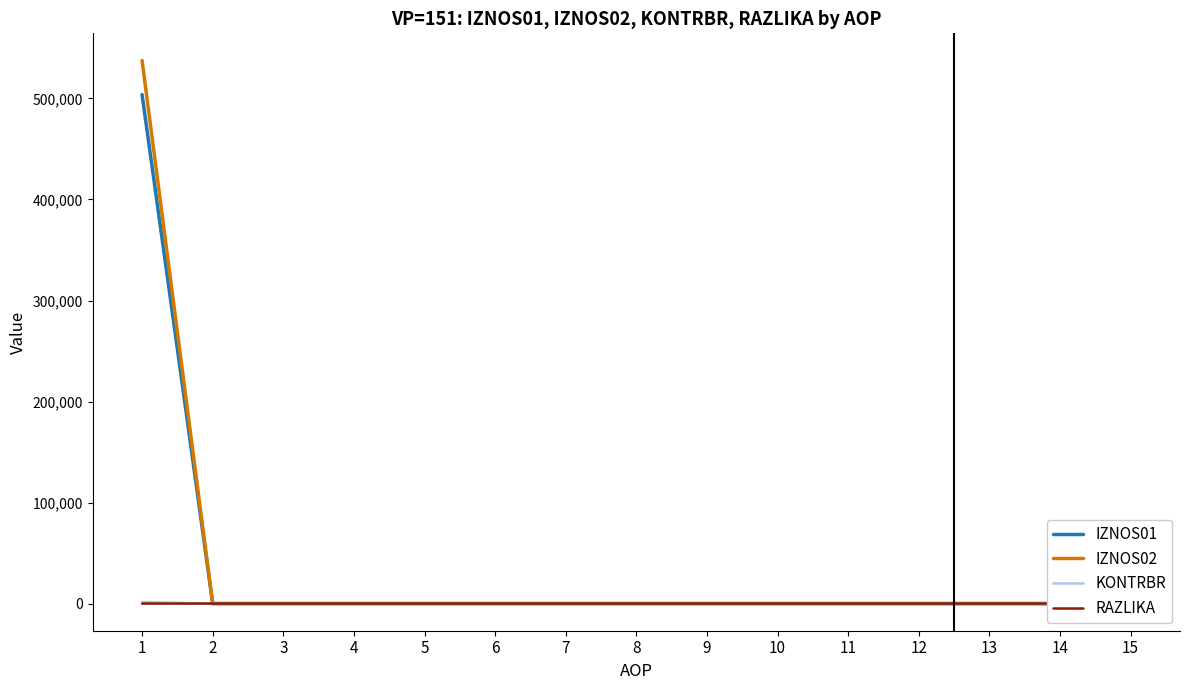

At 13, list the series in order from largest to smallest.

IZNOS01, IZNOS02, KONTRBR, RAZLIKA